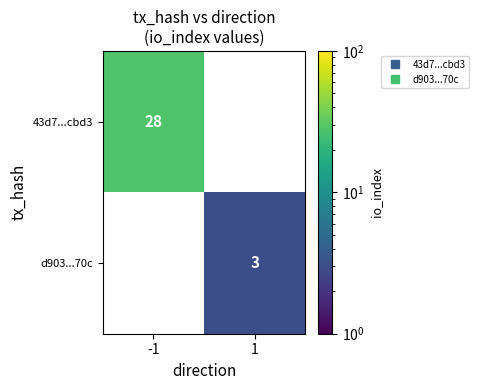

What is the minimum value shown in the chart?

3.0